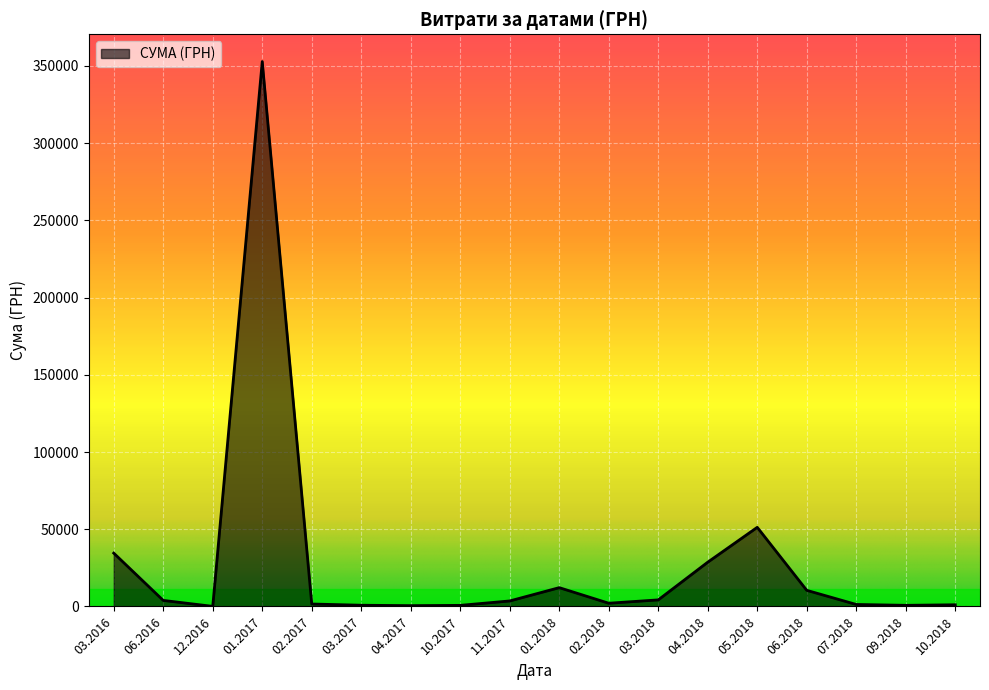

What is the change in value from 04.2018 to 05.2018?

+22569.4